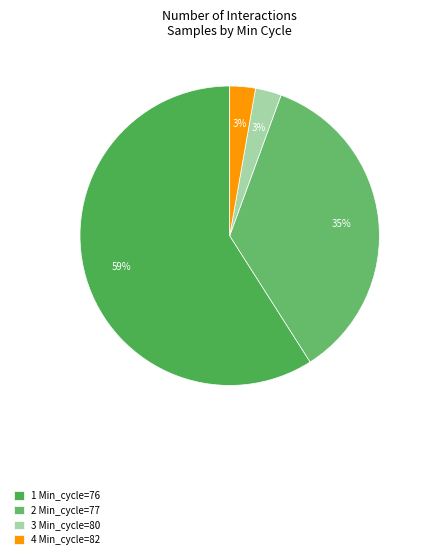

To the nearest percent, what is the average slice percentage?

25%